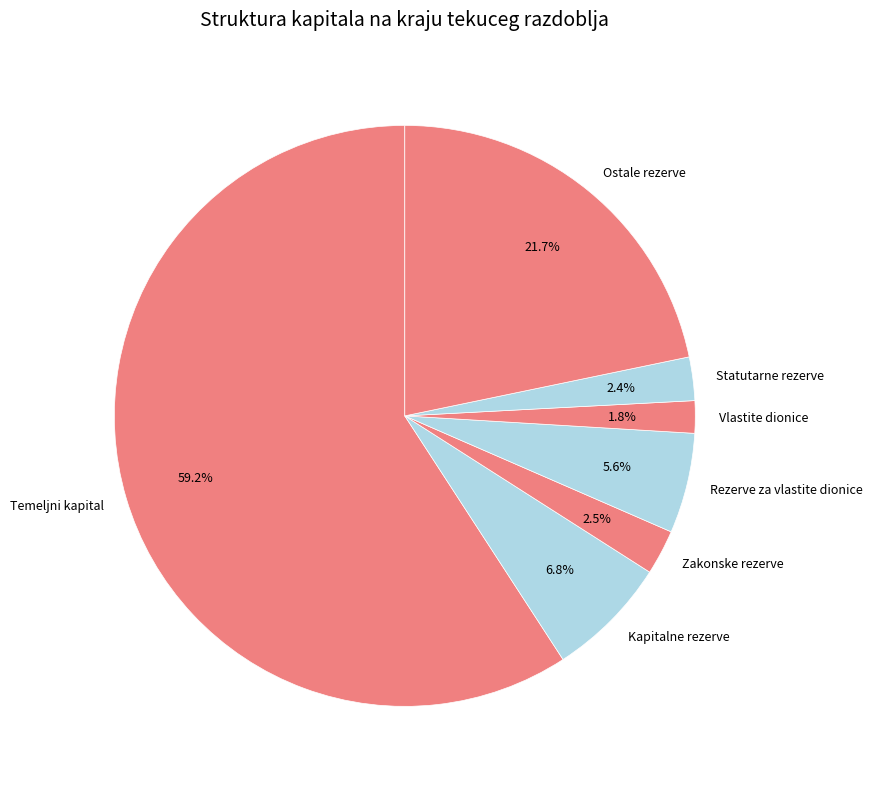

What is the ratio of the value at Zakonske rezerve to the value at Vlastite dionice?

1.4